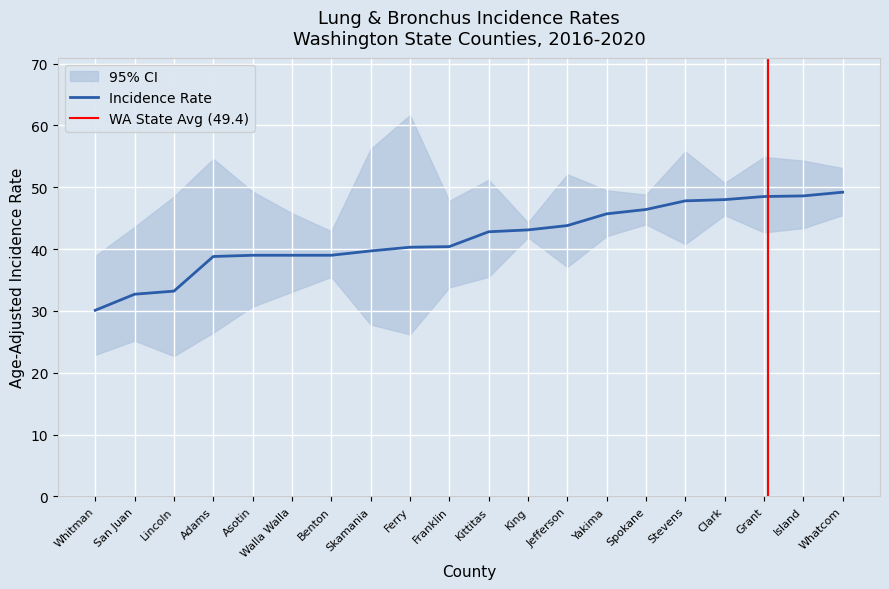

Is the value of Upper CI at Adams greater than the value of Rate at Kittitas?

Yes